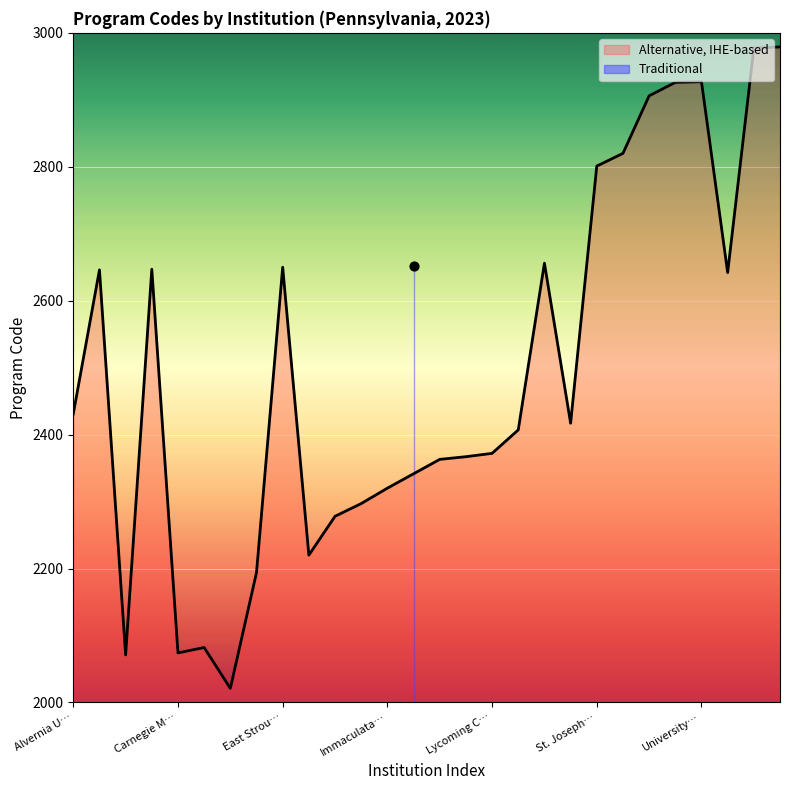

What value does the Alternative, IHE-based series have at Alvernia U…?

2431